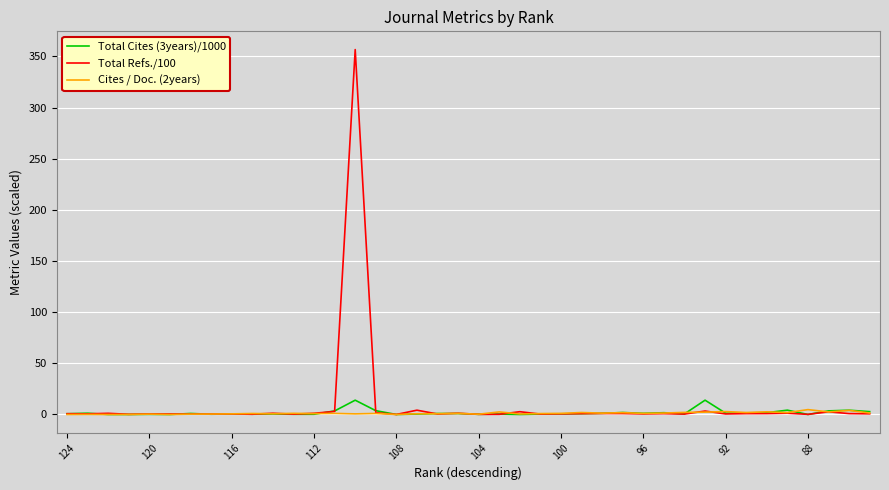

Which series has the largest range (max minus min)?

Total Refs./100